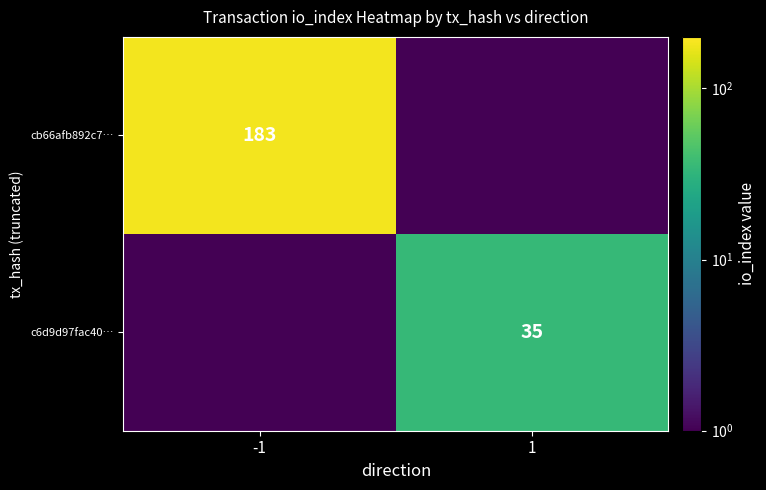

What is the difference between the highest and lowest values at -1?

182.5